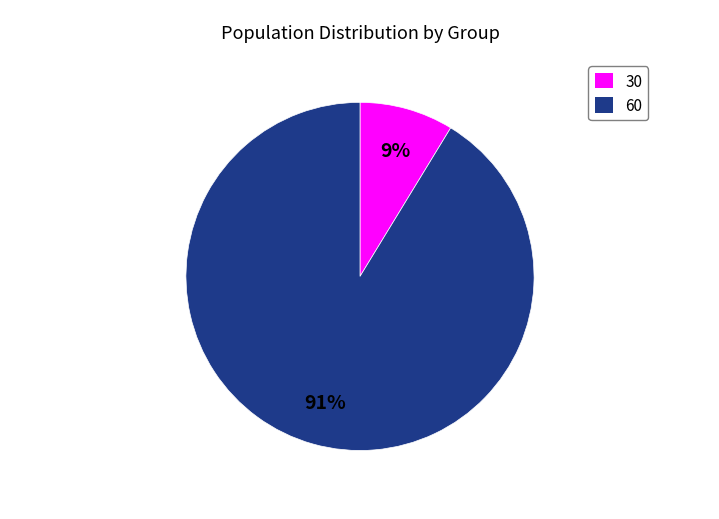

Is there a majority slice in this chart?

Yes